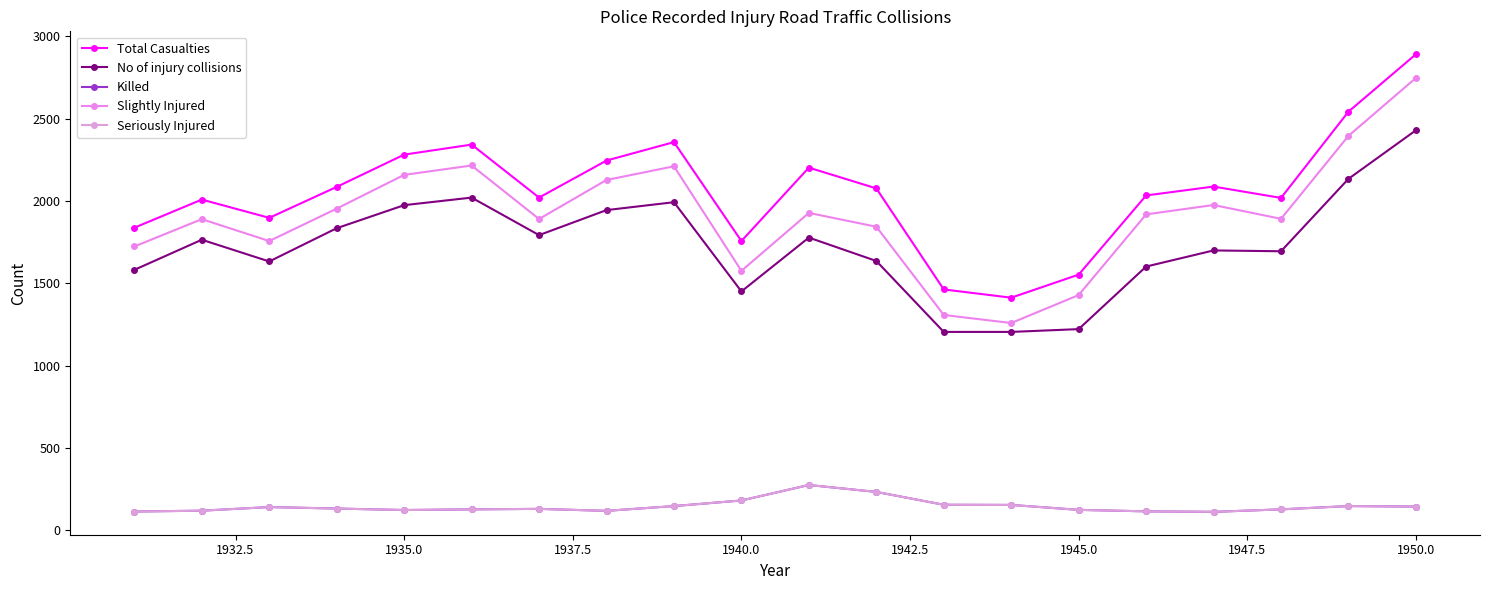

Is this an area chart (filled region under the line)?

No